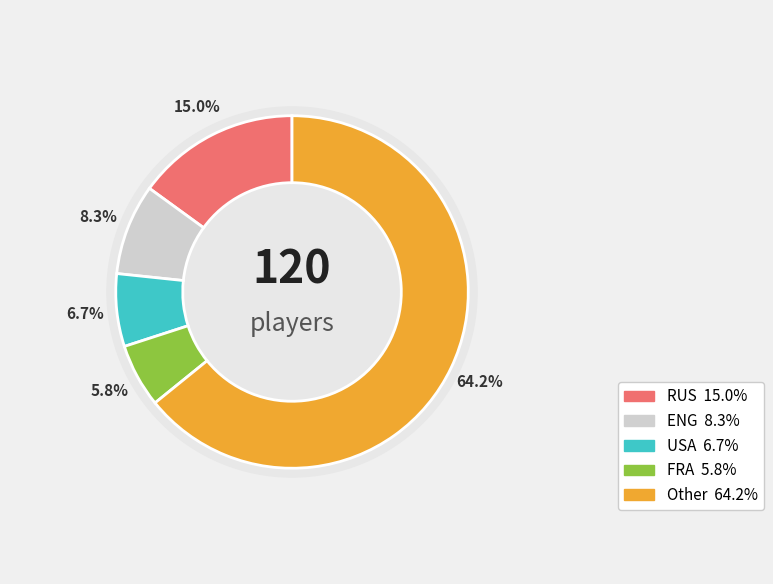

Is there any slice that represents more than half of the pie?

Yes